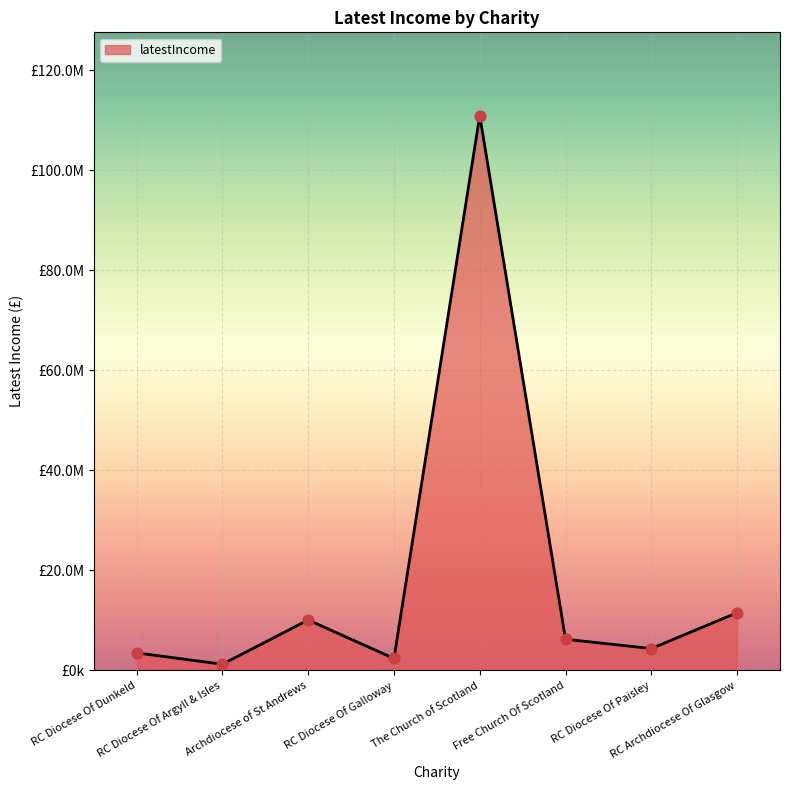

Between RC Diocese Of Galloway and Free Church Of Scotland, which is larger?

Free Church Of Scotland